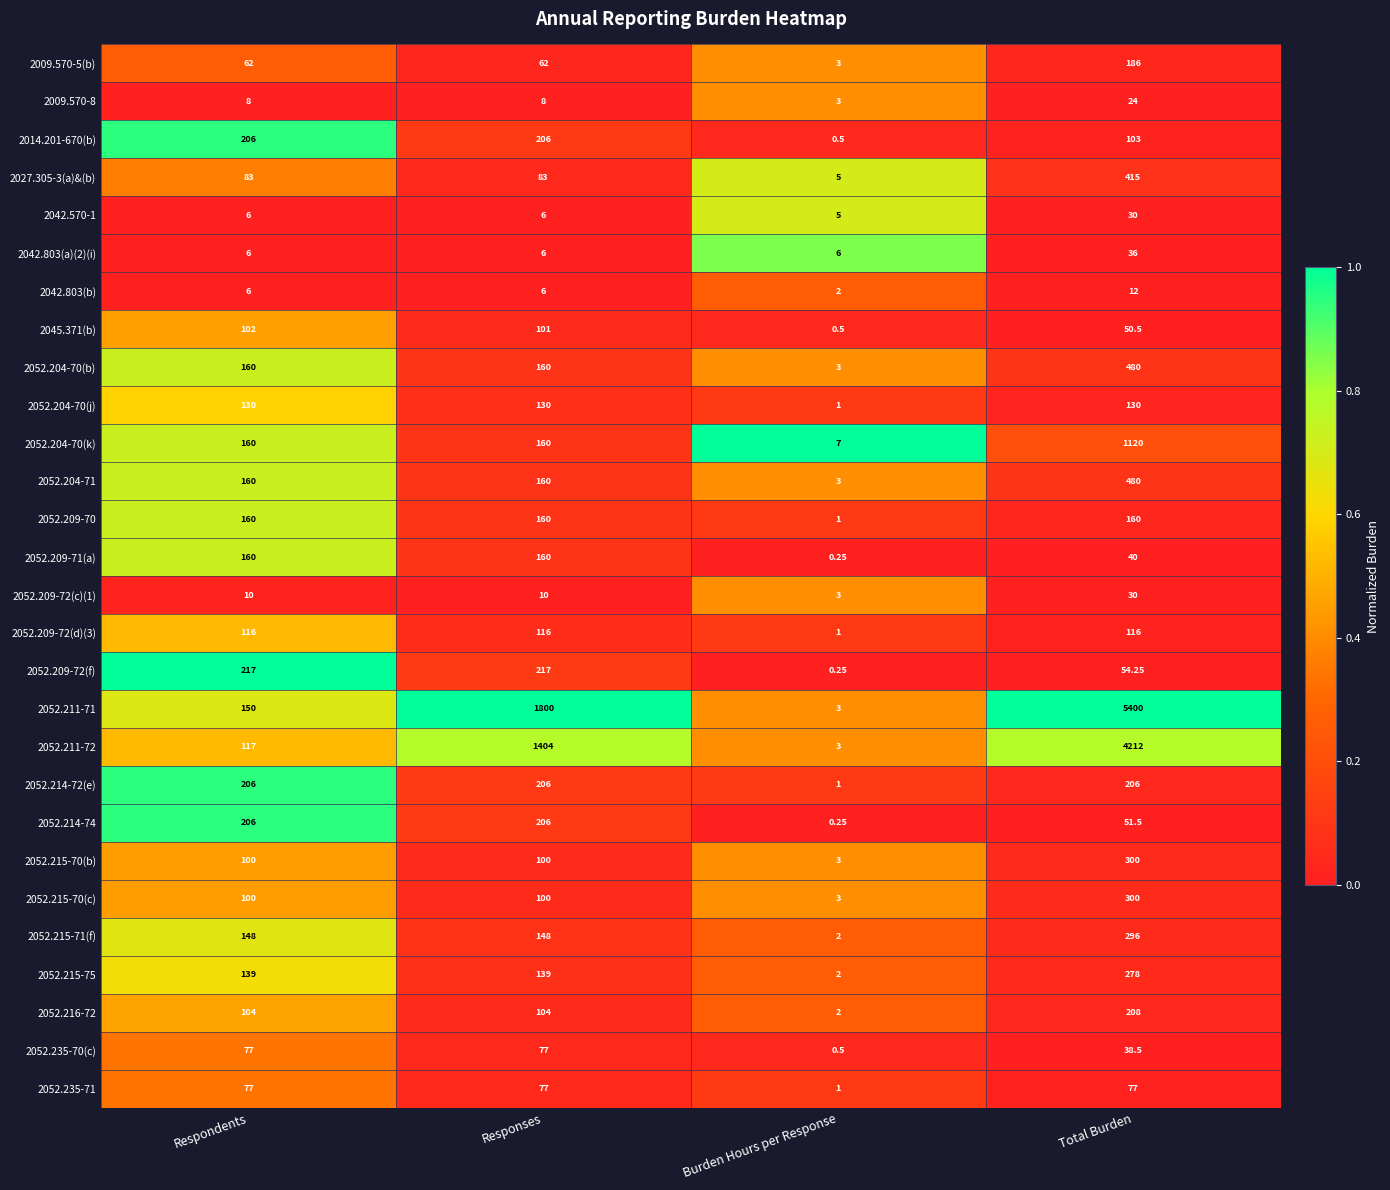

At which label is 2045.371(b) closest to 51?

Total Burden